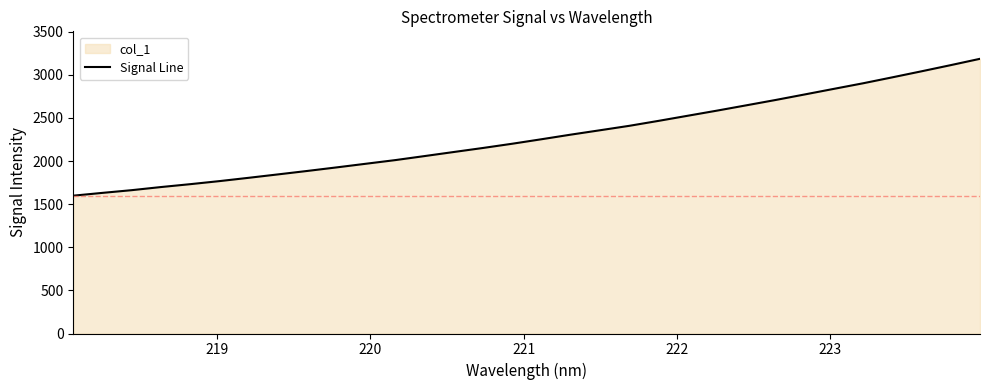

What is the difference between the maximum and minimum values?

1587.1